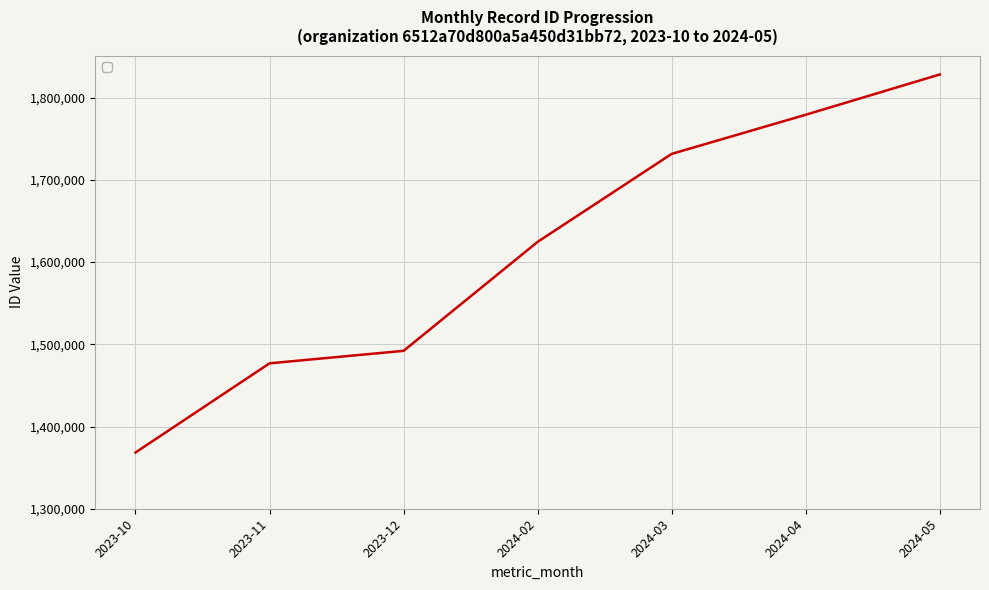

What is the sum of the values at 2024-04 and 2024-02?

3403837